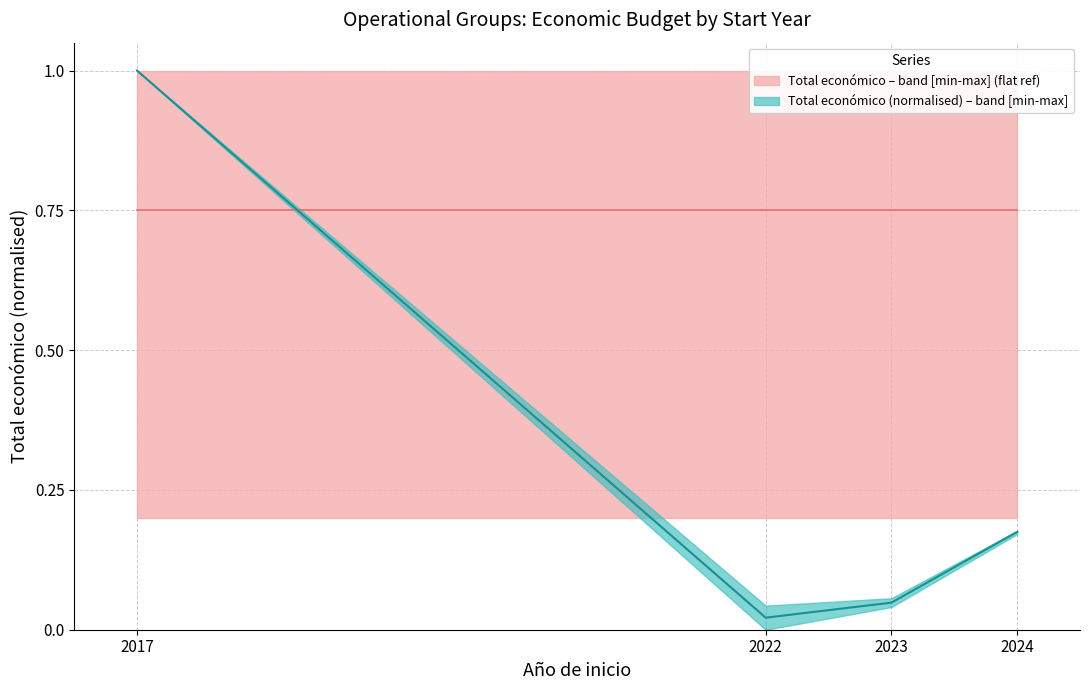

The value of Total económico (normalised) – median at 2022 is 0.0. True or false?

True